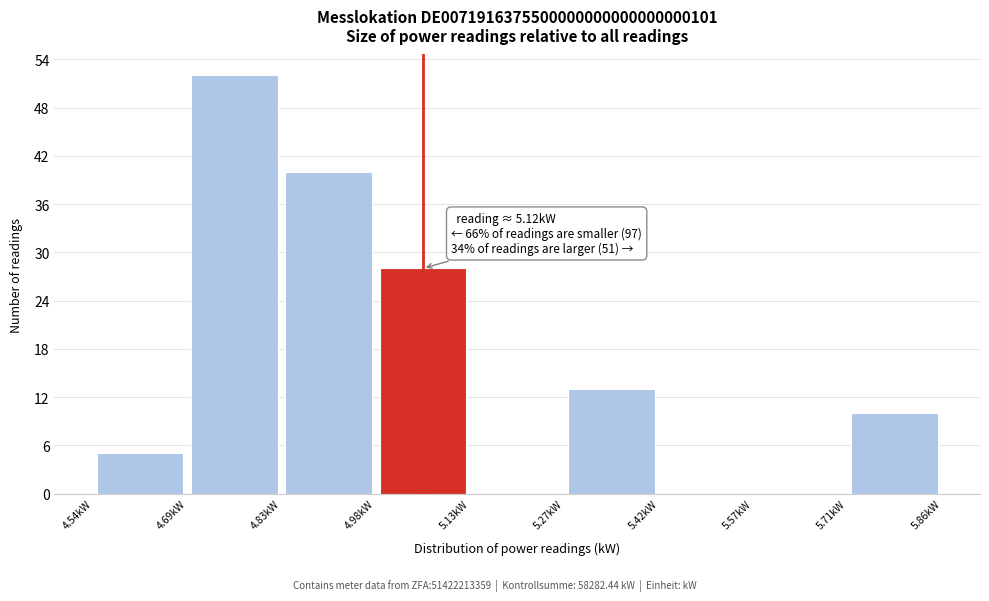

Which range on the x-axis has the tallest bar?

4.68 to 4.84